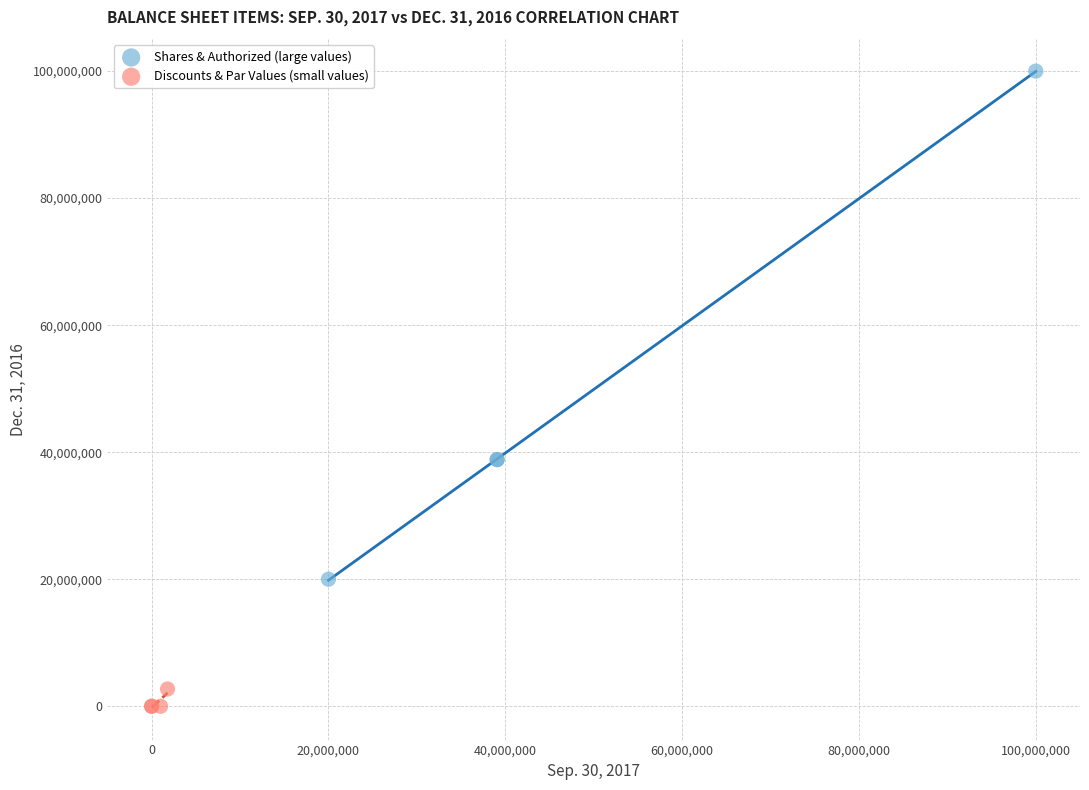

What are all the series names shown in the legend?

Shares & Authorized (large values), Discounts & Par Values (small values)